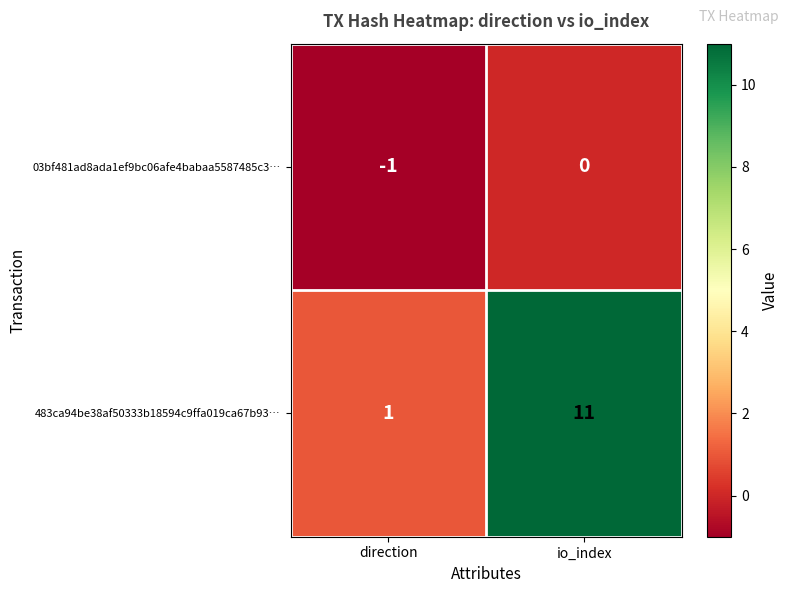

True or false: 03bf481ad8ada1ef9bc06afe4babaa5587485c3… has a value of -1 at io_index.

False